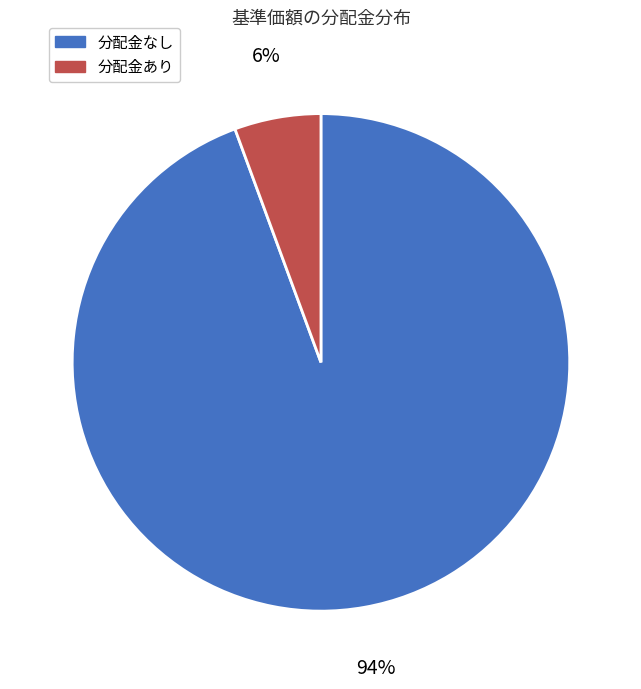

Which category has the biggest portion of the pie?

分配金なし